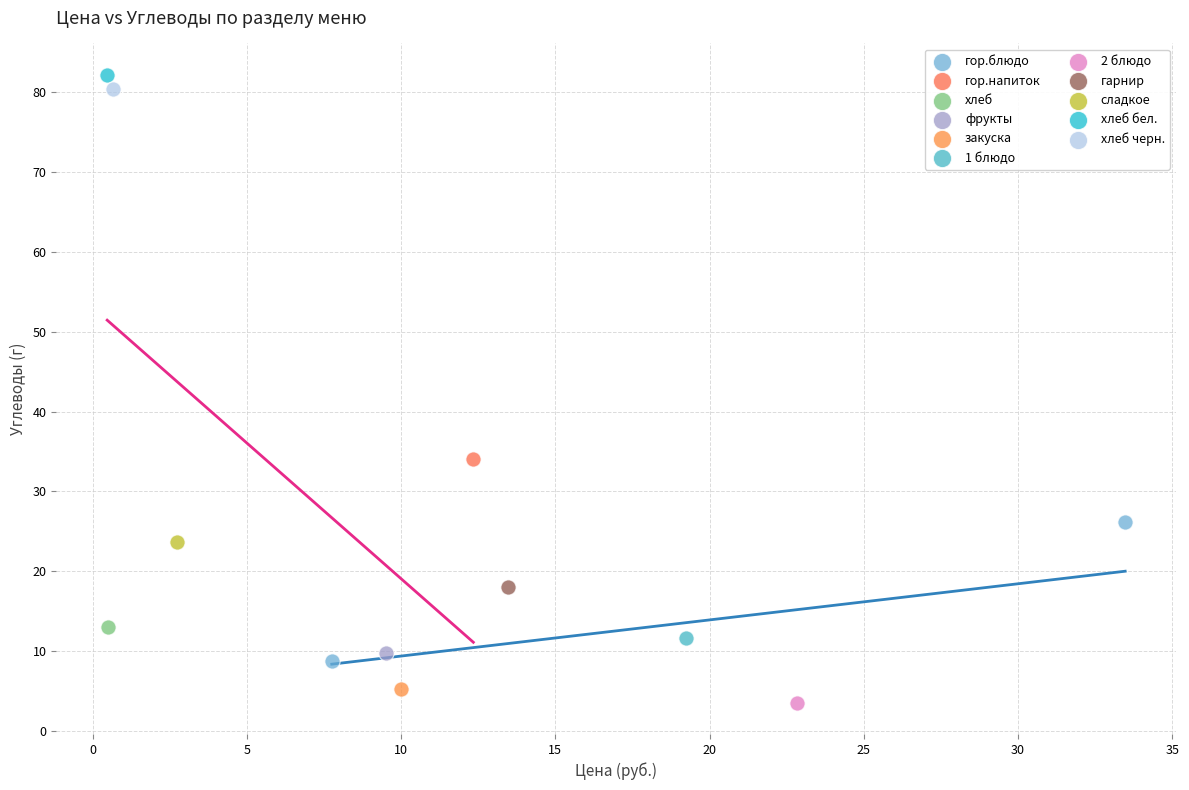

What are all the series names shown in the legend?

гор.блюдо, гор.напиток, хлеб, фрукты, закуска, 1 блюдо, 2 блюдо, гарнир, сладкое, хлеб бел., хлеб черн.